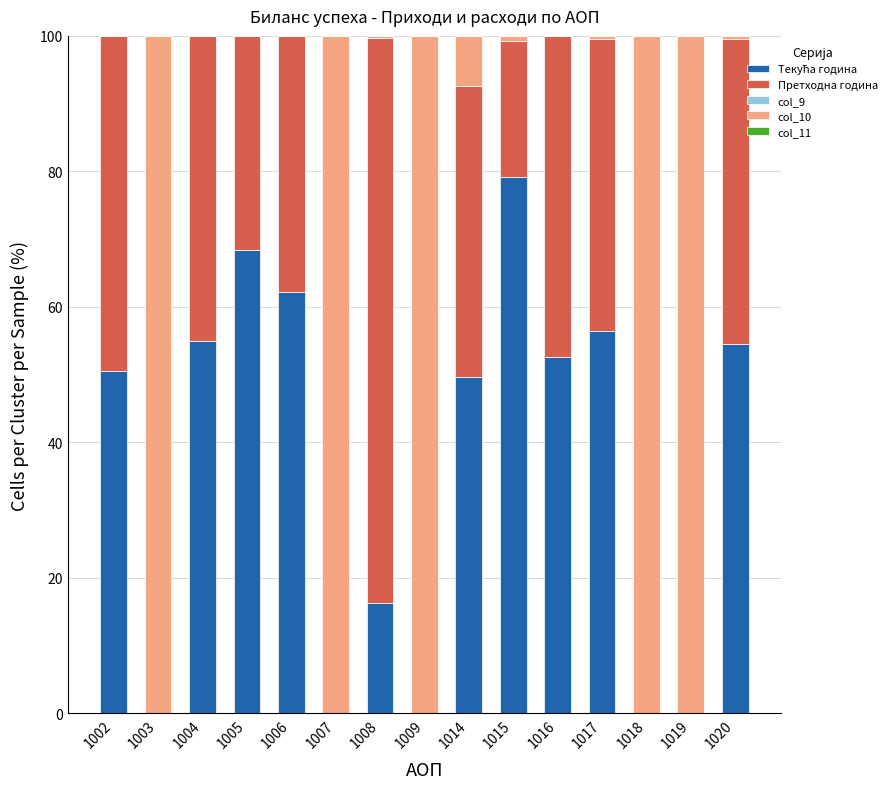

Count the number of categories in the chart.

15